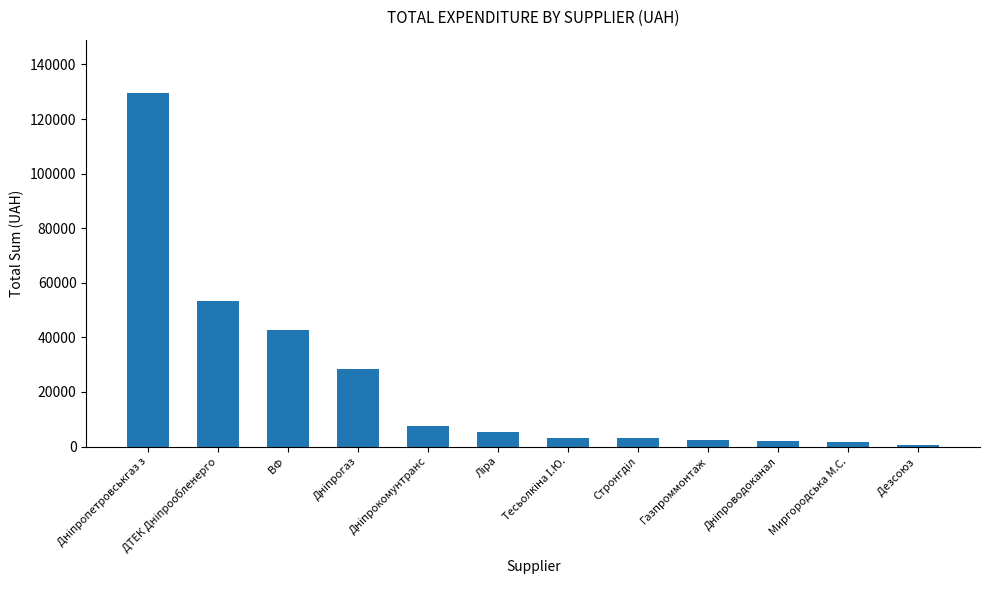

What is the greatest value displayed?

129626.0